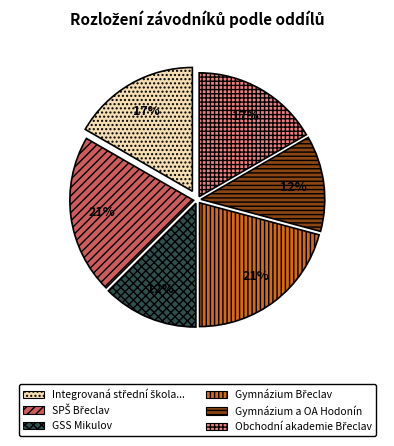

To the nearest percent, what is the average slice percentage?

17%